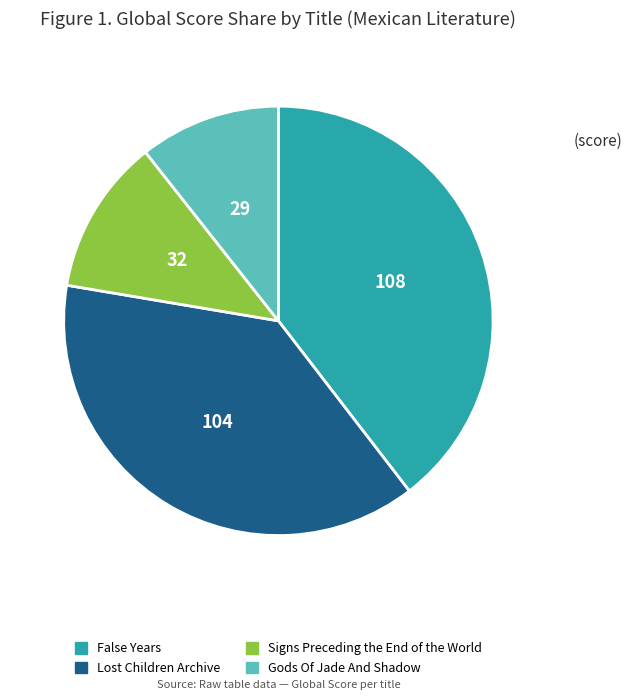

Is there a majority slice in this chart?

No